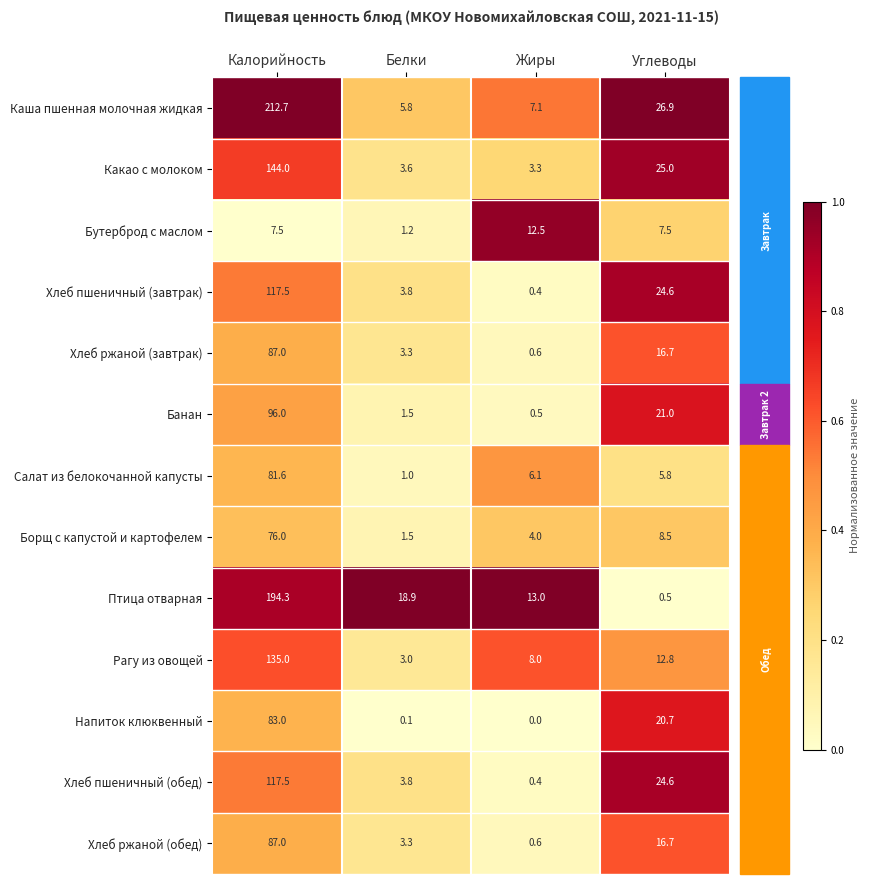

What is the difference between the highest and lowest values at Углеводы?

26.4